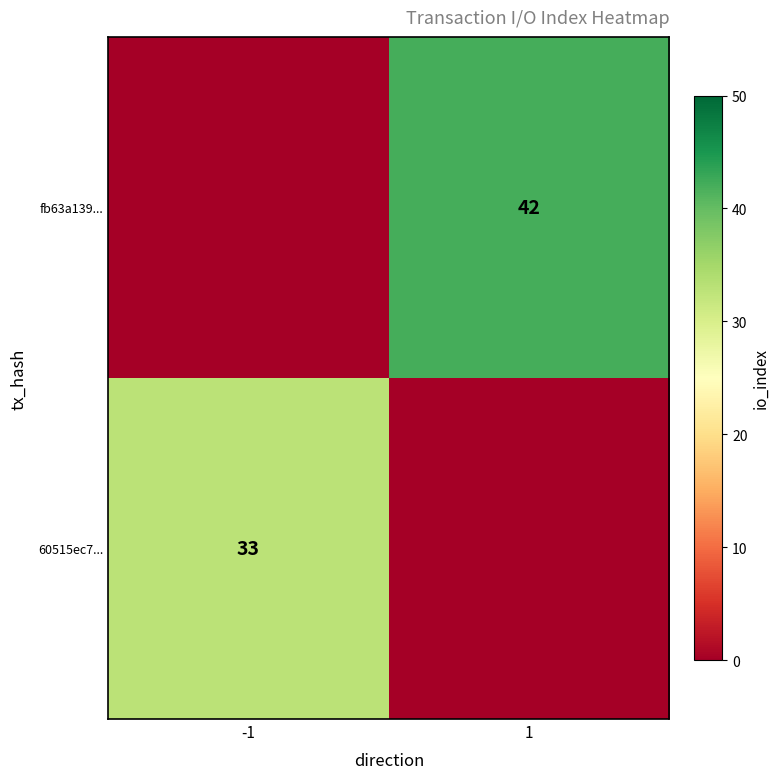

The value of fb63a139... at 1 is 26. True or false?

False